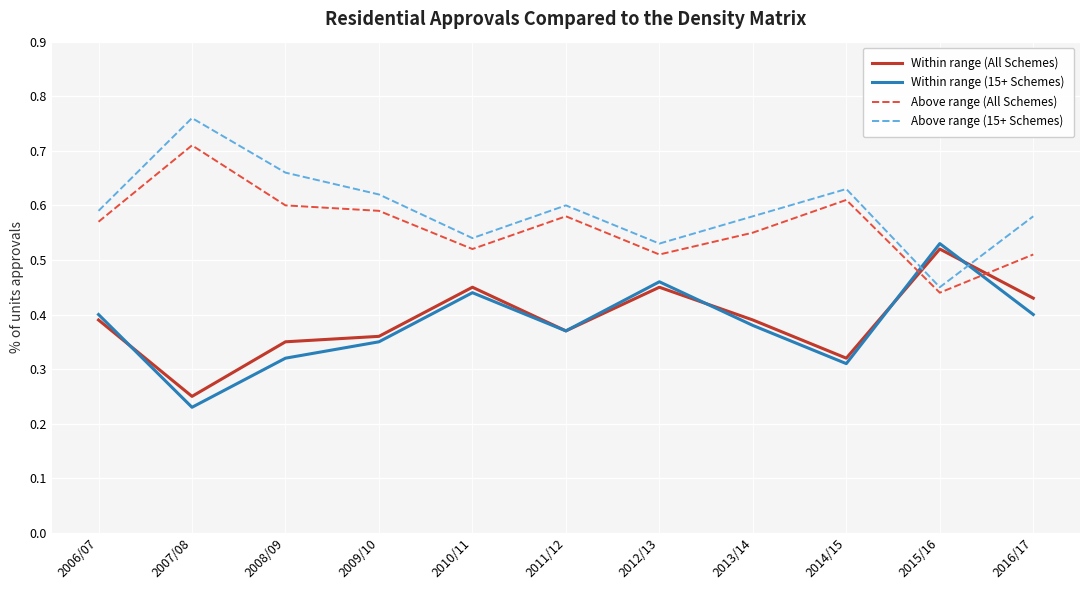

At how many categories does at least one series exceed 0?

11